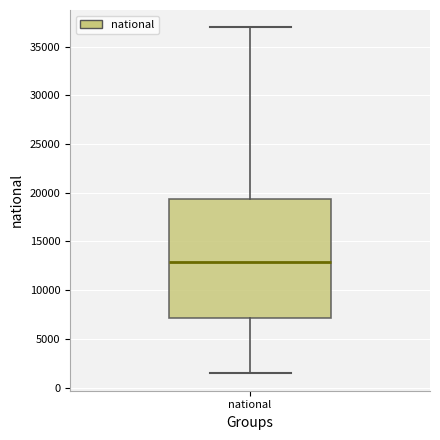

Transcribe this box plot: give where the median line is, the range the box spans, and where the two whiskers end, as read against the y-axis. The values are not printed on the chart, so give them approximately, as read against the axis.

median 13000, box 7000 to 19500, whiskers 1500 to 37000